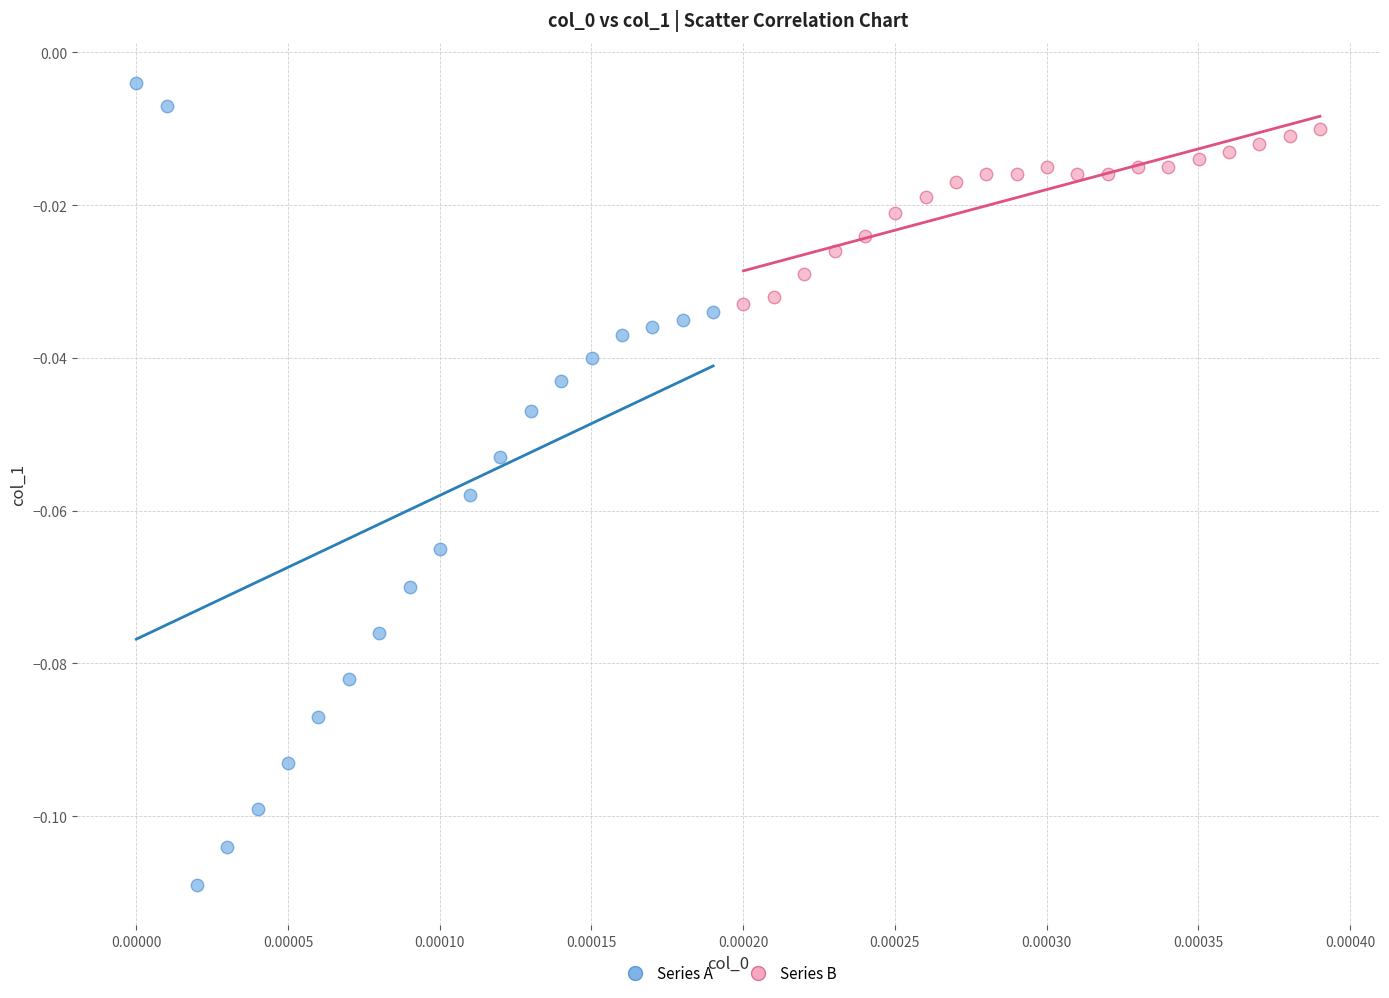

Which series reaches the maximum Y coordinate?

Series A